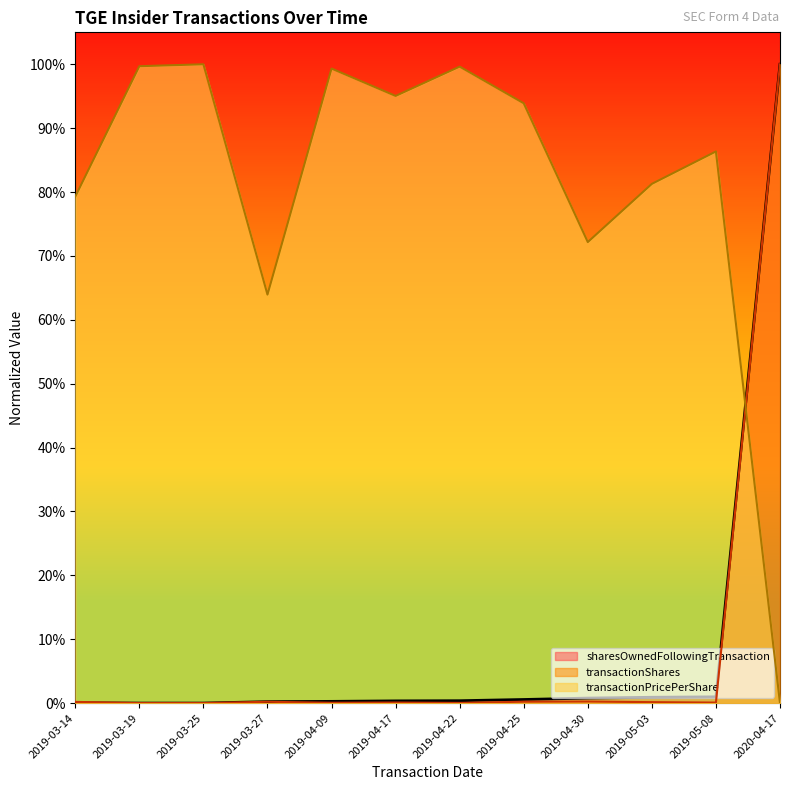

How many interior local peaks does the transactionShares series have?

3